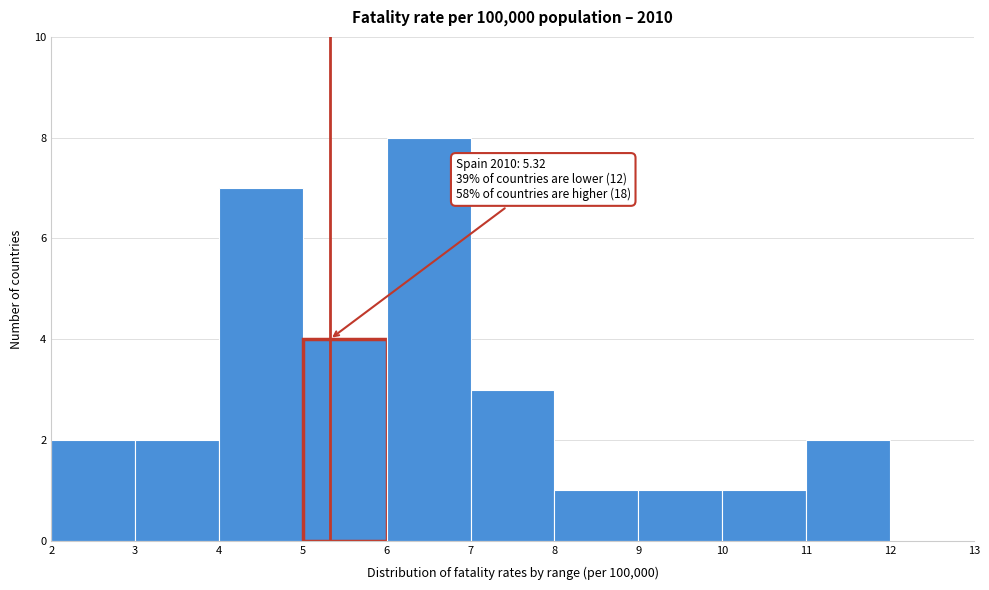

Which range on the x-axis has the tallest bar?

6 to 7